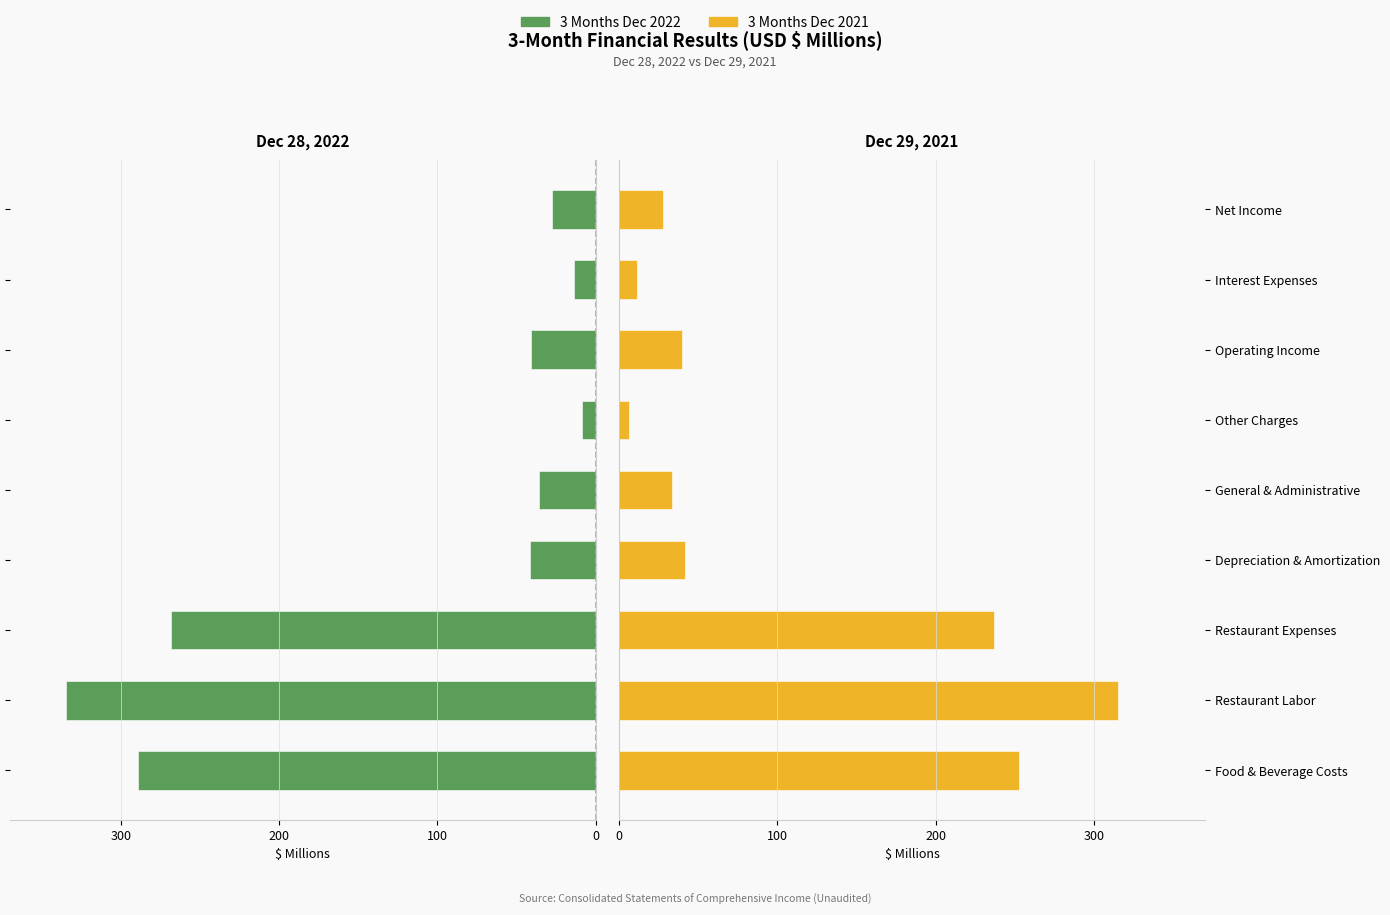

Rank the series at Restaurant Labor from lowest to highest value.

3 Months Dec 2022, 3 Months Dec 2021